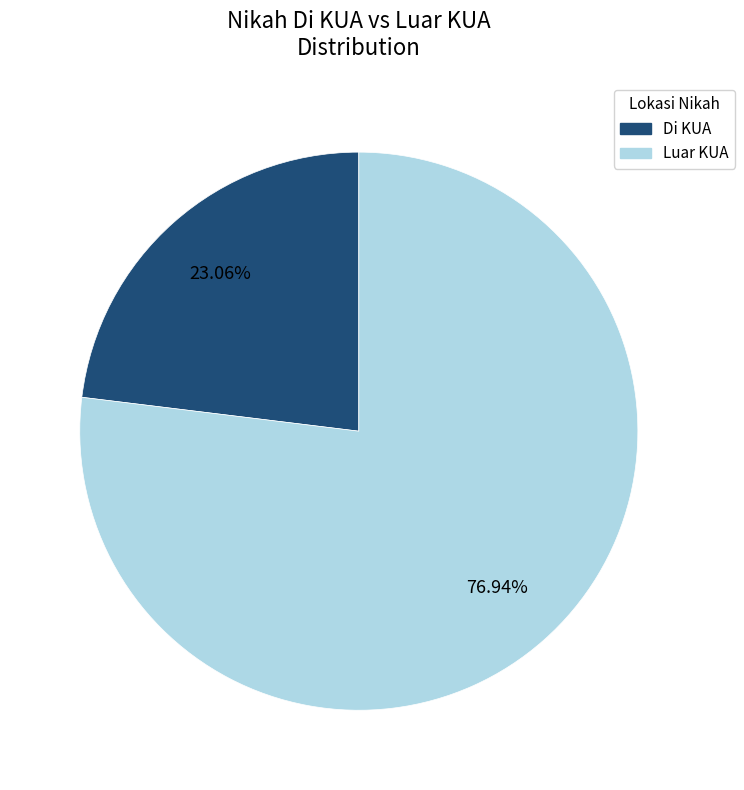

Does any single category account for the majority?

Yes